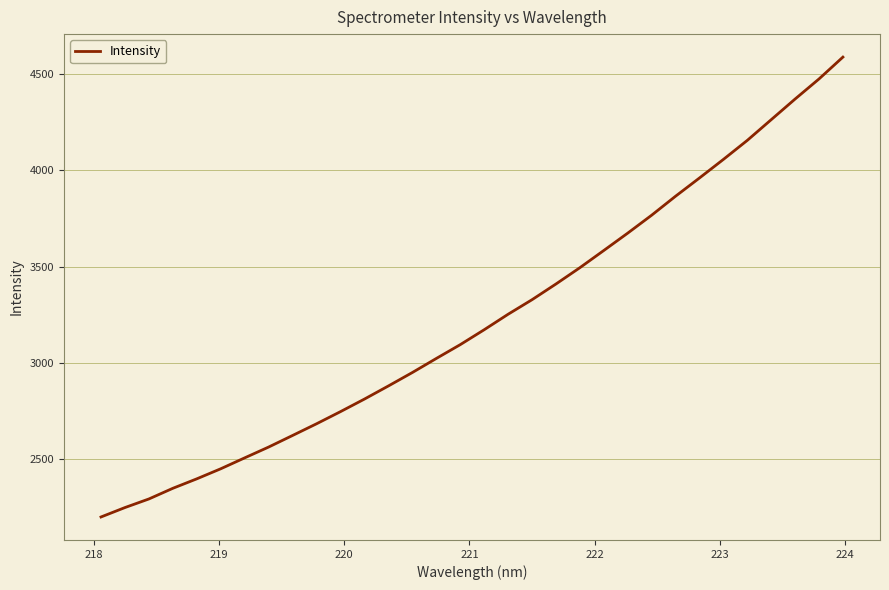

What is the difference between the maximum and minimum values?

2387.2